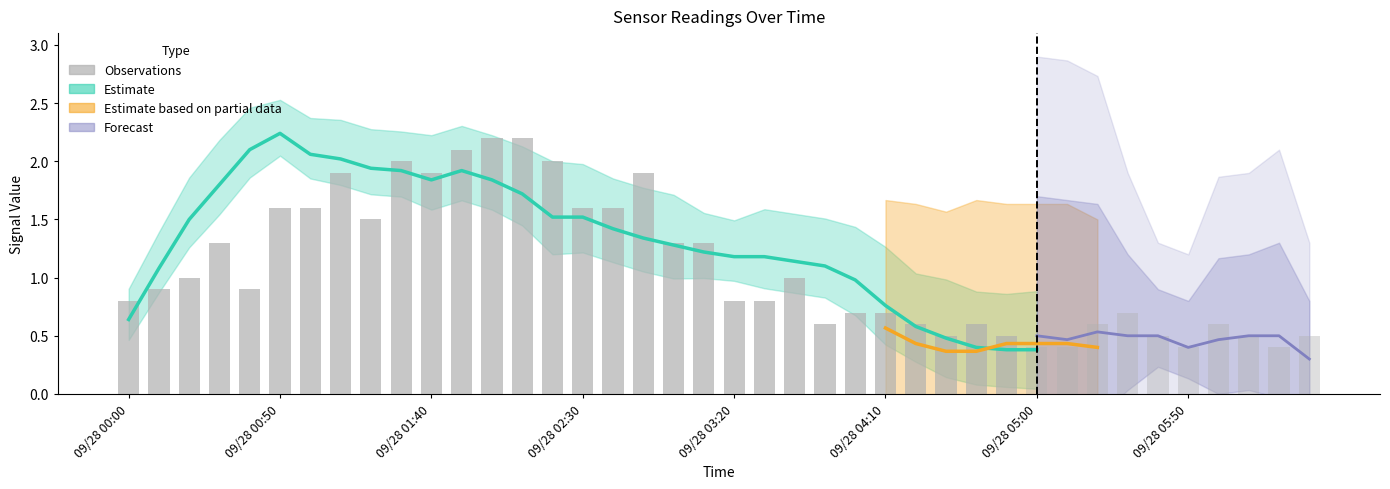

Is it true that the value at 09/28 04:10 is 1.1?

False